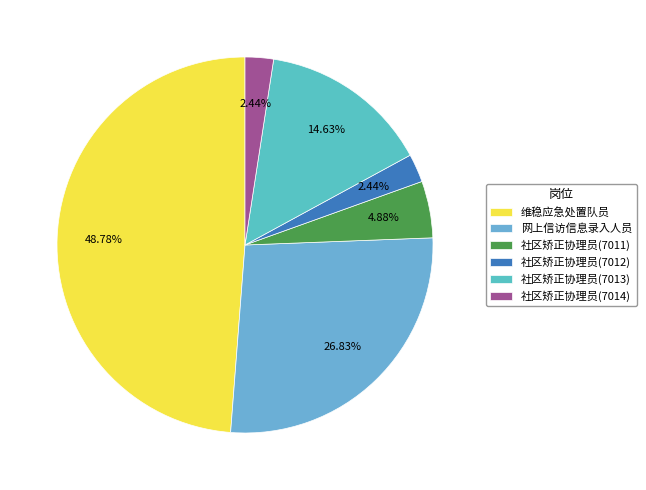

Approximately how many times larger is the value at 社区矫正协理员(7011) compared to 社区矫正协理员(7012)?

2.0